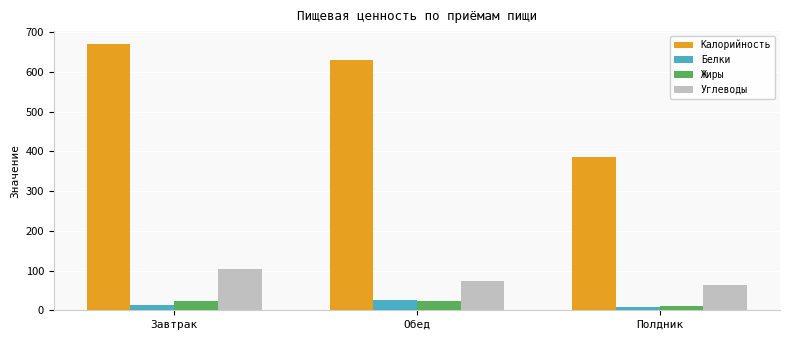

Where does the Белки series first go above 13?

Завтрак